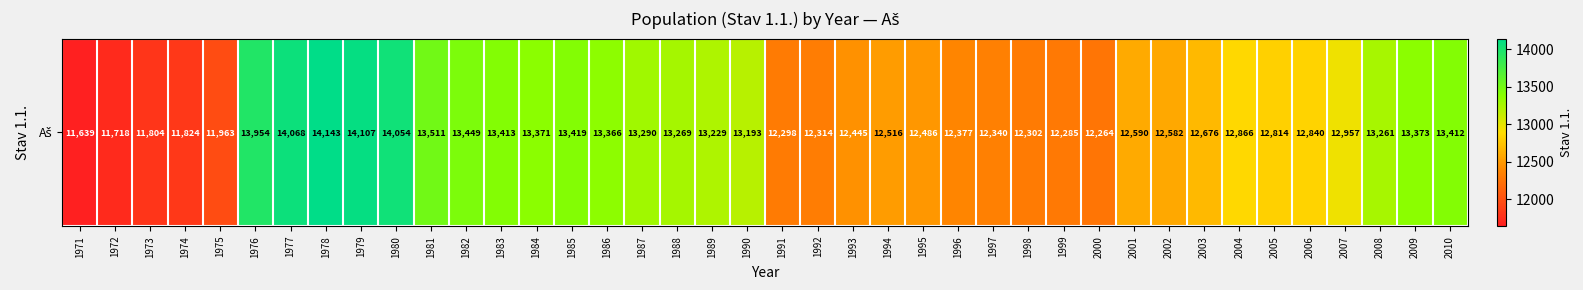

At which label is the value closest to 12891?

2004